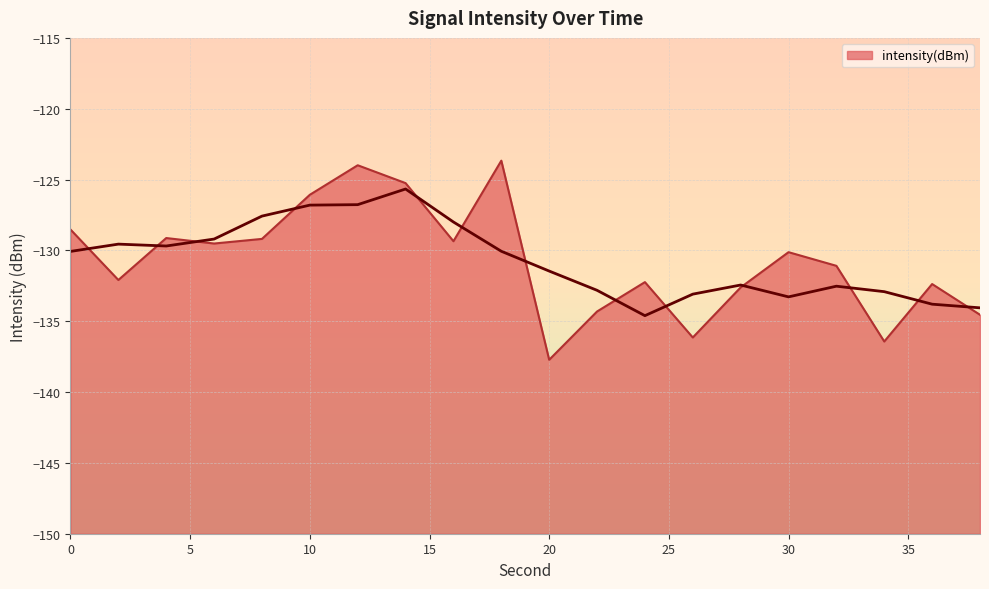

How many distinct data groups are displayed?

1